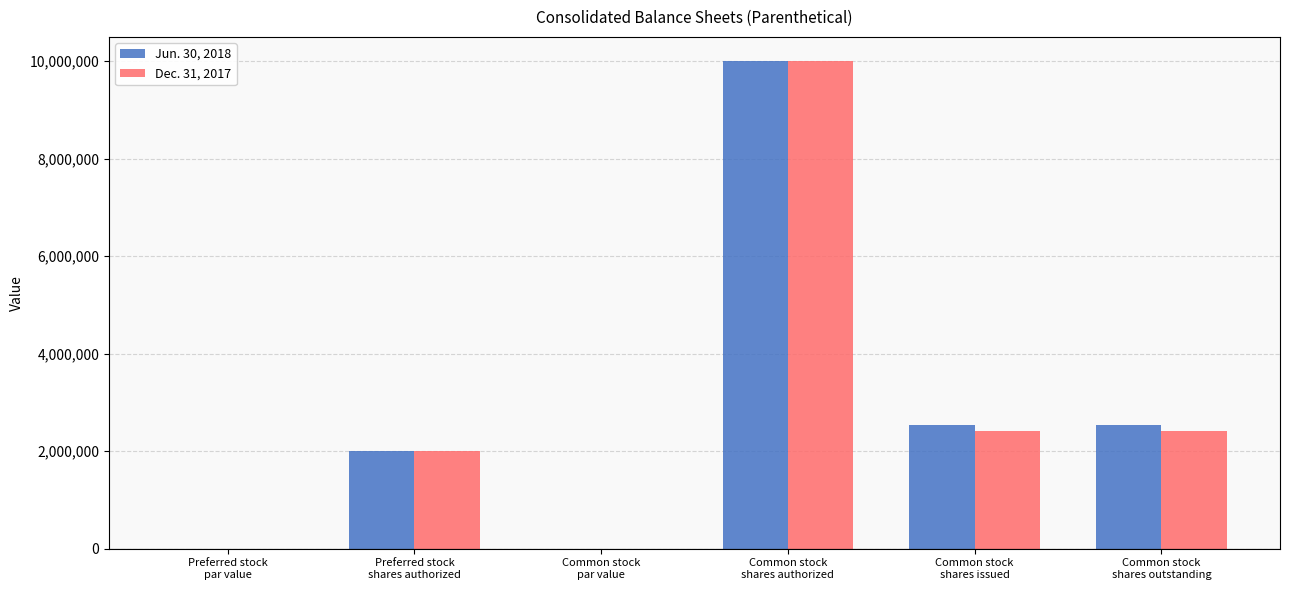

What is the greatest value displayed?

10000000.0